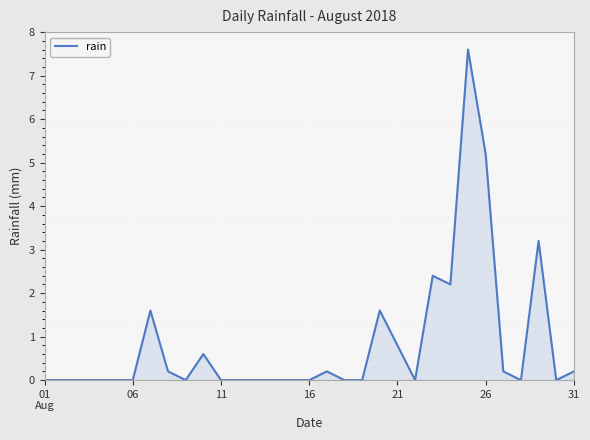

Does the chart have visible grid lines?

Yes